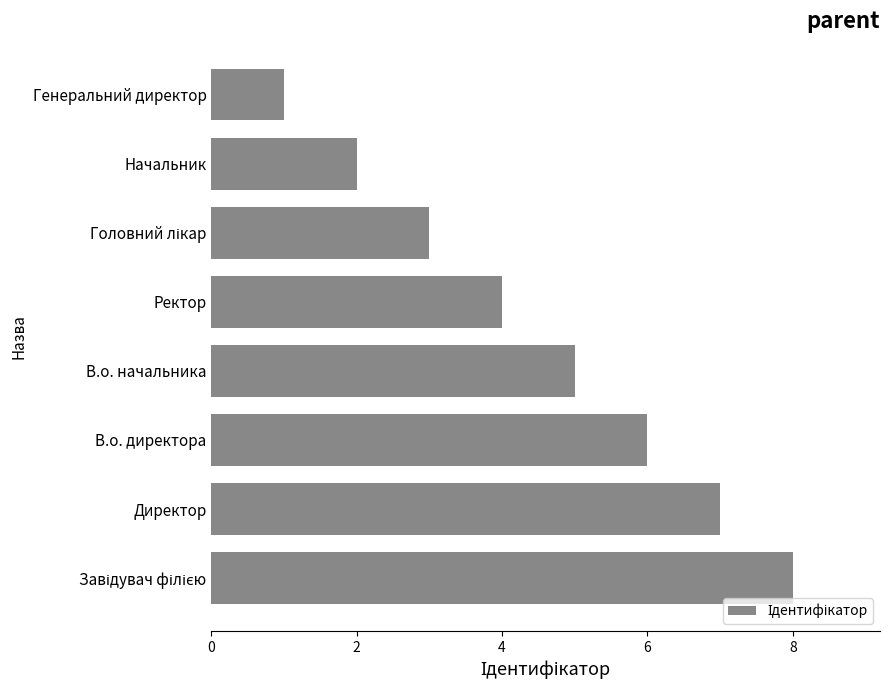

The value at В.о. начальника is 5. True or false?

True